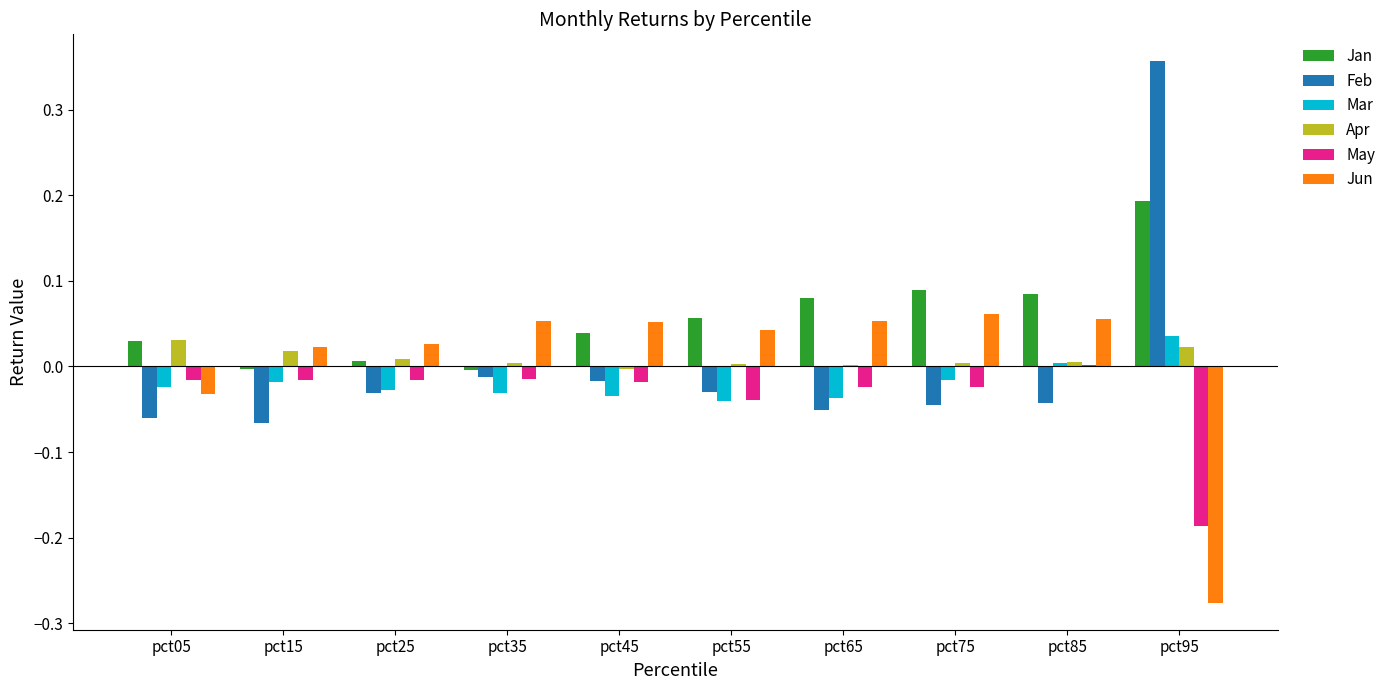

Which series has the widest spread of values?

Feb